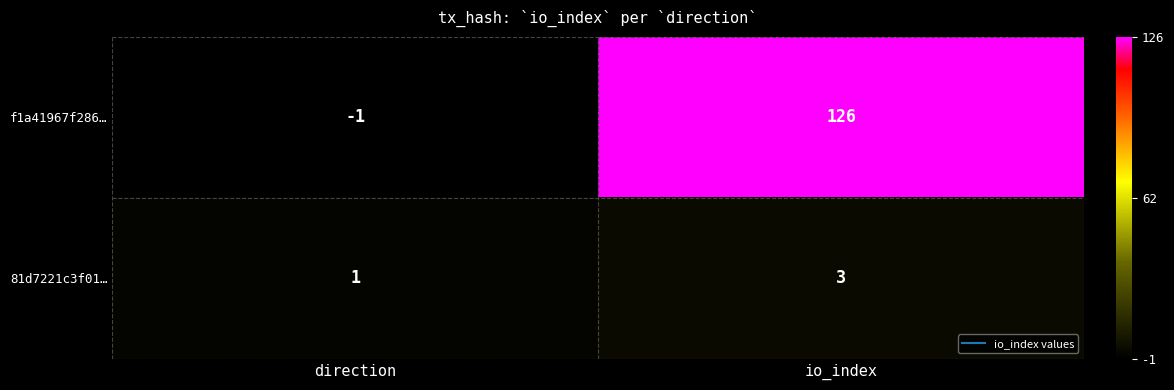

The value of 81d7221c3f01… at io_index is 5. True or false?

False